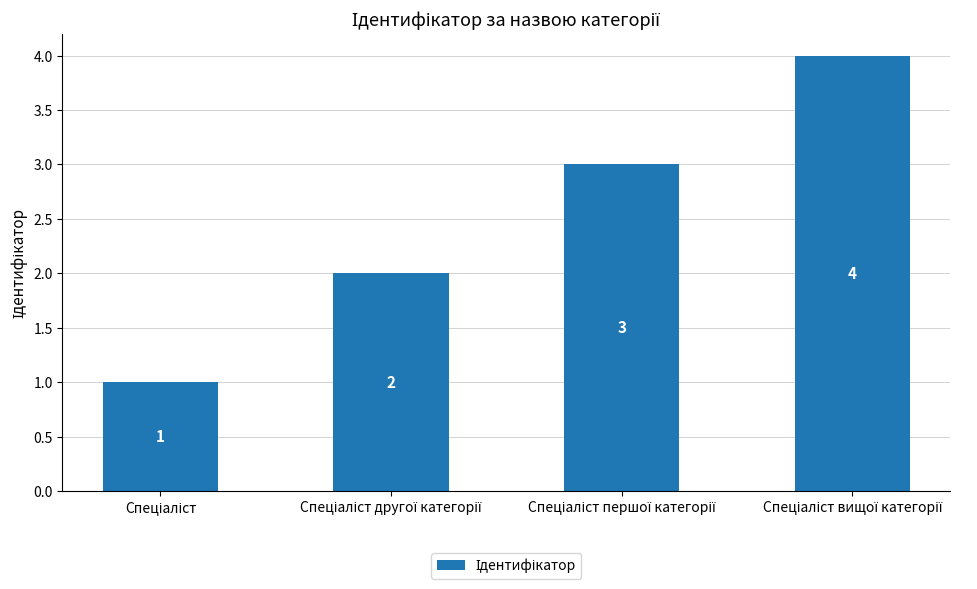

How many data points does each series have?

4